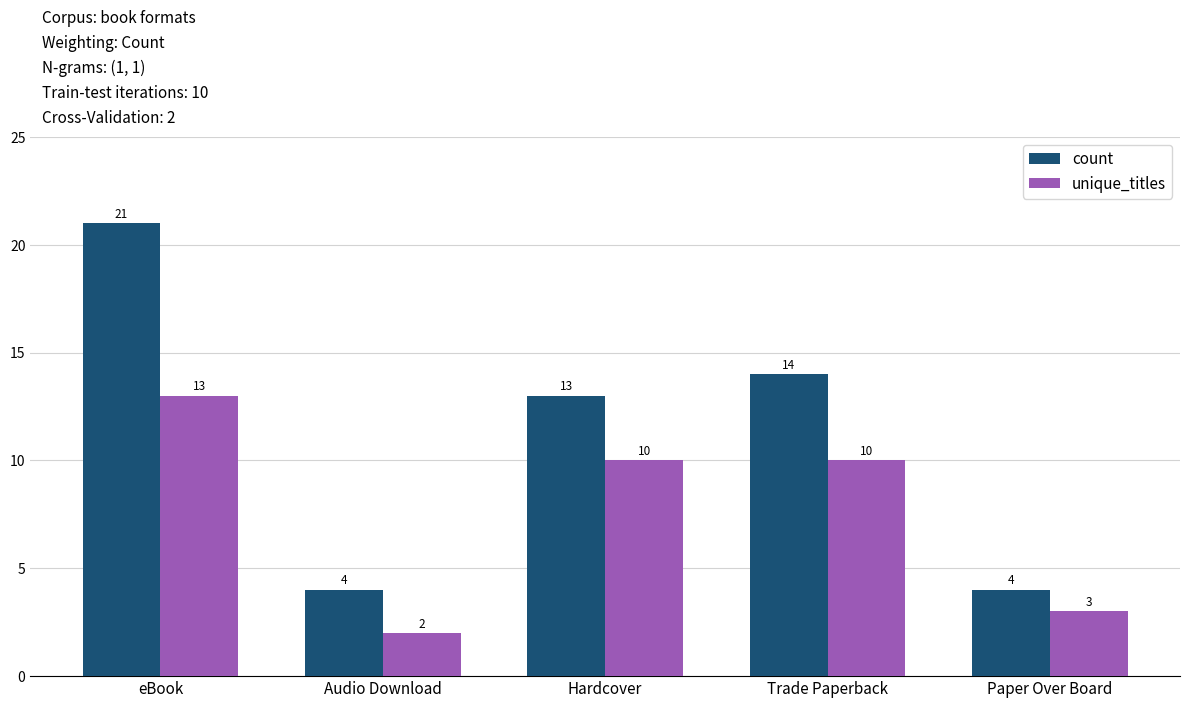

Reading right to left, transcribe all the data shown in this chart.

count: 4	14	13	4	21
unique_titles: 3	10	10	2	13